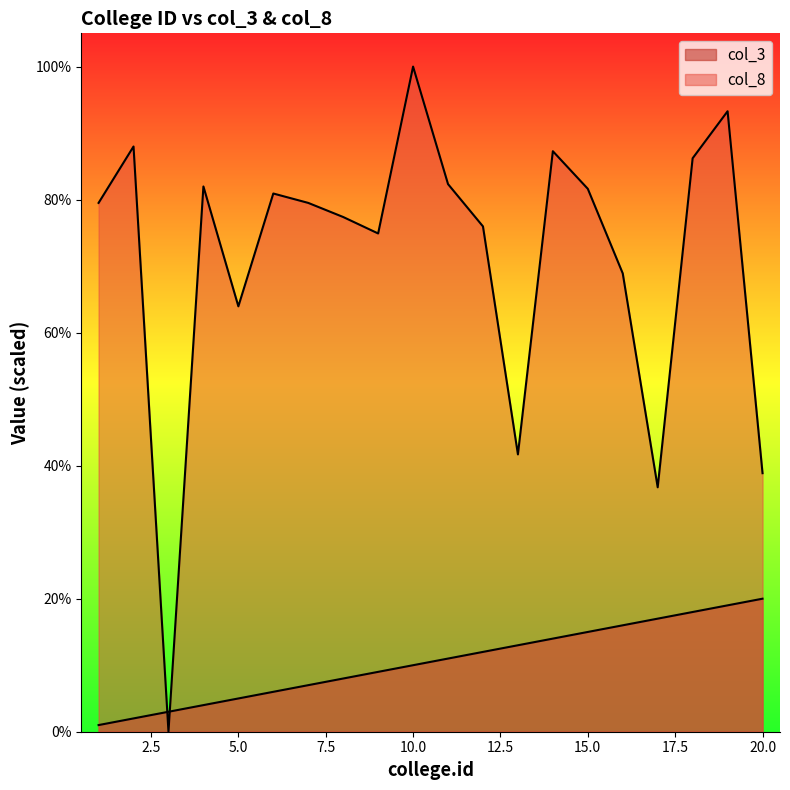

Where is col_8 nearest to the value 50?

13